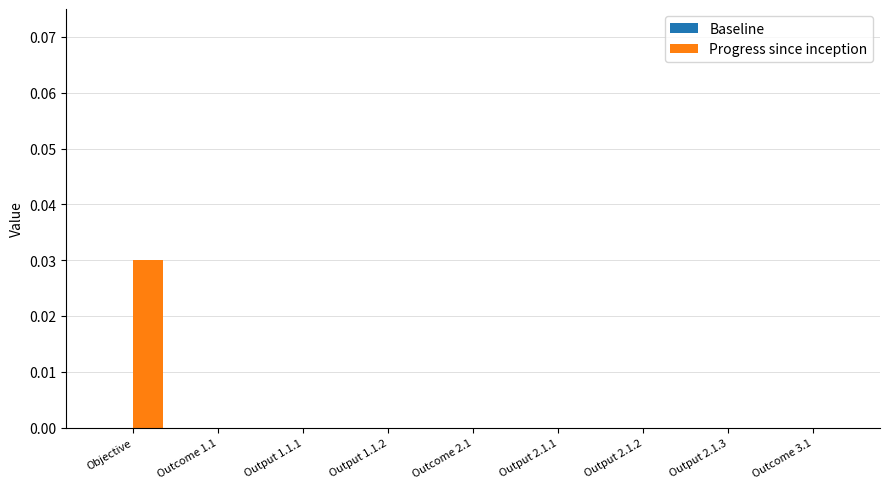

At which category does the chart reach its peak across all series?

Objective